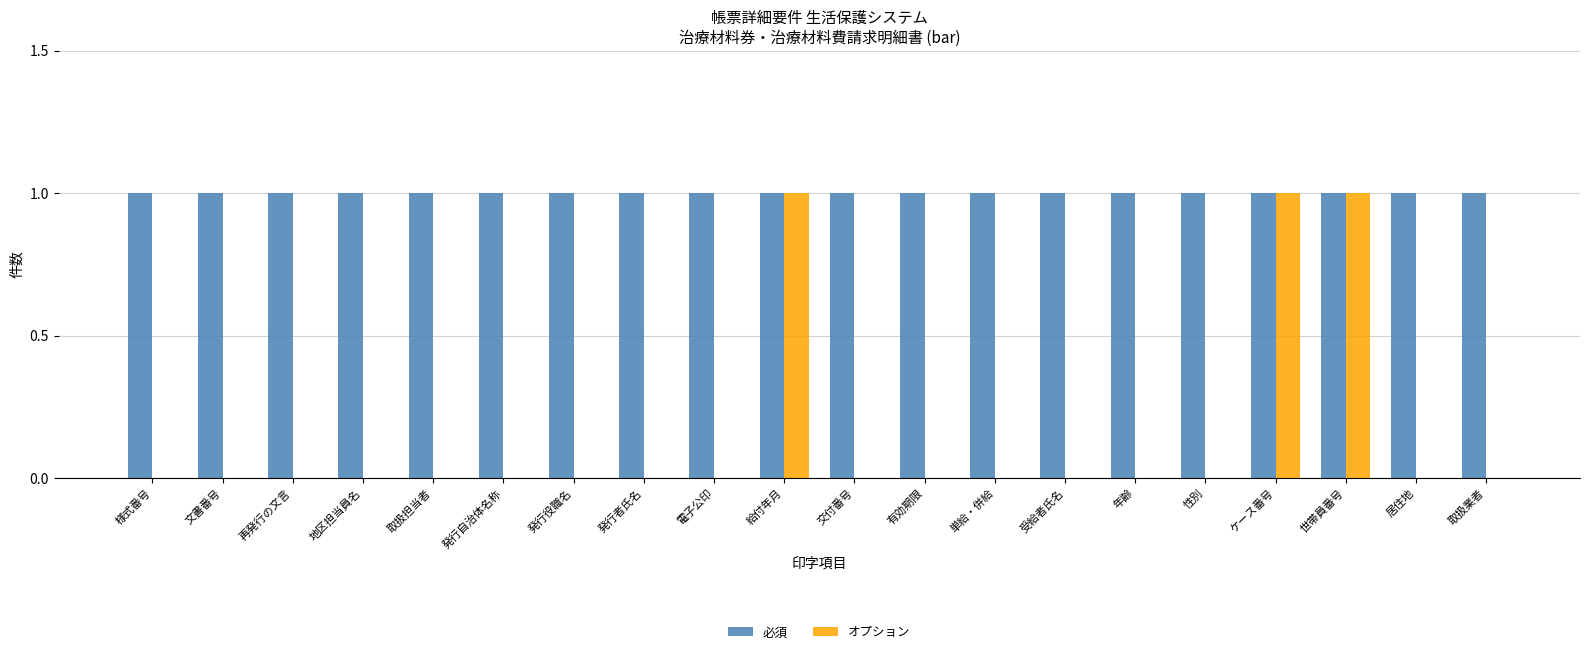

Does the chart contain stacked bars?

No